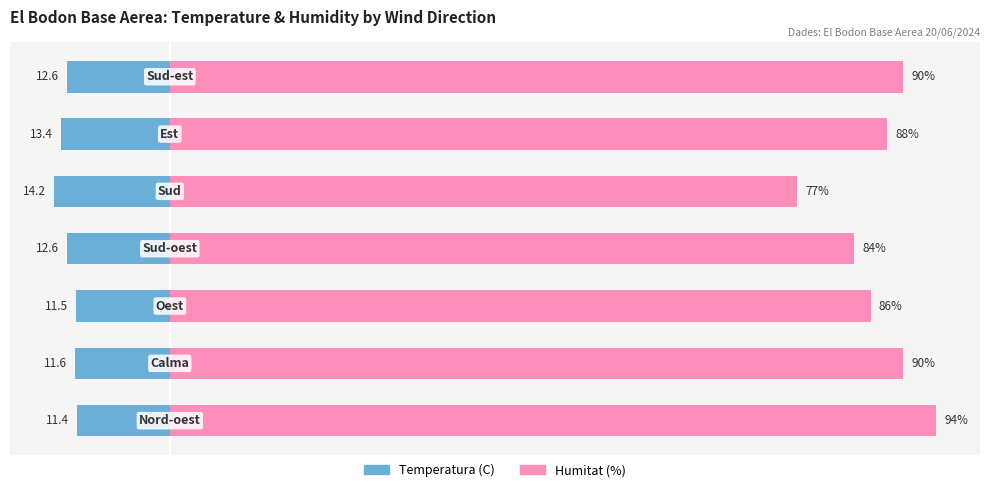

At 2, list the series in order from smallest to largest.

Temperatura (C), Humitat (%)